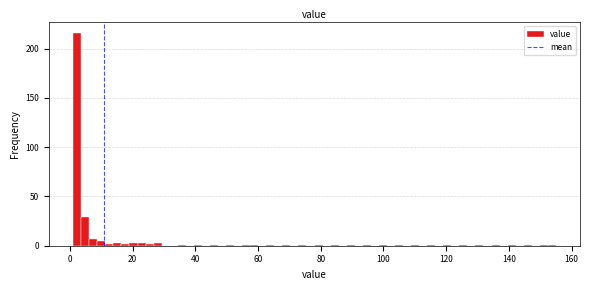

Around what value on the x-axis is the tallest bar? Give the approximate position of its centre, as read against the axis.

2